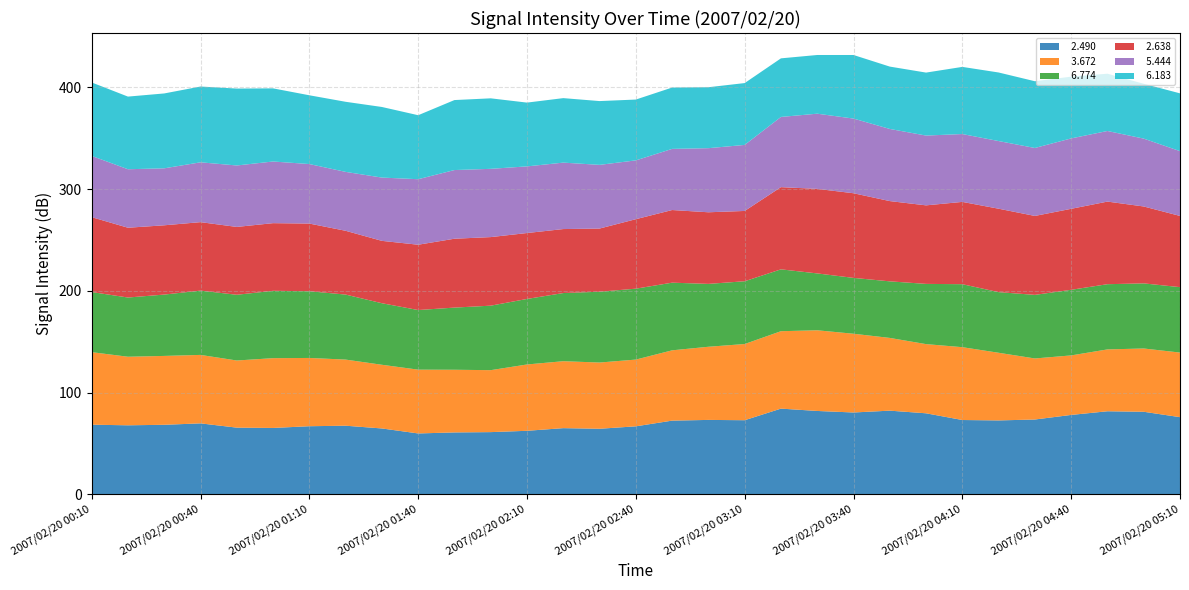

Reading left to right, extract all data points from this chart.

  2.490: 2007/02/20 00:10=68.5	2007/02/20 00:20=67.9	2007/02/20 00:30=68.4	2007/02/20 00:40=69.8	2007/02/20 00:50=65.6	2007/02/20 01:00=65.3	2007/02/20 01:10=67.0	2007/02/20 01:20=67.5	2007/02/20 01:30=64.8	2007/02/20 01:40=59.9	2007/02/20 01:50=60.9	2007/02/20 02:00=61.2	2007/02/20 02:10=62.5	2007/02/20 02:20=65.1	2007/02/20 02:30=64.5	2007/02/20 02:40=66.9	2007/02/20 02:50=72.5	2007/02/20 03:00=73.2	2007/02/20 03:10=72.9	2007/02/20 03:20=84.3	2007/02/20 03:30=82.0	2007/02/20 03:40=80.5	2007/02/20 03:50=82.3	2007/02/20 04:00=79.7	2007/02/20 04:10=73.1	2007/02/20 04:20=72.7	2007/02/20 04:30=73.6	2007/02/20 04:40=78.1	2007/02/20 04:50=81.7	2007/02/20 05:00=81.2	2007/02/20 05:10=75.9
  3.672: 2007/02/20 00:10=71.3	2007/02/20 00:20=67.4	2007/02/20 00:30=67.7	2007/02/20 00:40=67.3	2007/02/20 00:50=66.0	2007/02/20 01:00=68.6	2007/02/20 01:10=67.1	2007/02/20 01:20=65.0	2007/02/20 01:30=62.6	2007/02/20 01:40=62.7	2007/02/20 01:50=61.6	2007/02/20 02:00=60.9	2007/02/20 02:10=65.2	2007/02/20 02:20=65.8	2007/02/20 02:30=65.1	2007/02/20 02:40=65.6	2007/02/20 02:50=69.1	2007/02/20 03:00=71.9	2007/02/20 03:10=74.9	2007/02/20 03:20=76.1	2007/02/20 03:30=79.3	2007/02/20 03:40=77.4	2007/02/20 03:50=71.5	2007/02/20 04:00=68.0	2007/02/20 04:10=71.6	2007/02/20 04:20=66.5	2007/02/20 04:30=60.0	2007/02/20 04:40=58.5	2007/02/20 04:50=60.8	2007/02/20 05:00=62.2	2007/02/20 05:10=63.5
  6.774: 2007/02/20 00:10=59.1	2007/02/20 00:20=58.2	2007/02/20 00:30=60.3	2007/02/20 00:40=63.2	2007/02/20 00:50=64.6	2007/02/20 01:00=66.2	2007/02/20 01:10=65.6	2007/02/20 01:20=63.9	2007/02/20 01:30=60.5	2007/02/20 01:40=58.6	2007/02/20 01:50=61.1	2007/02/20 02:00=63.4	2007/02/20 02:10=64.4	2007/02/20 02:20=67.0	2007/02/20 02:30=69.6	2007/02/20 02:40=69.7	2007/02/20 02:50=66.5	2007/02/20 03:00=61.8	2007/02/20 03:10=61.7	2007/02/20 03:20=60.8	2007/02/20 03:30=55.9	2007/02/20 03:40=54.9	2007/02/20 03:50=55.6	2007/02/20 04:00=59.2	2007/02/20 04:10=61.9	2007/02/20 04:20=59.6	2007/02/20 04:30=62.5	2007/02/20 04:40=64.5	2007/02/20 04:50=64.1	2007/02/20 05:00=64.0	2007/02/20 05:10=64.3
  2.638: 2007/02/20 00:10=73.6	2007/02/20 00:20=68.6	2007/02/20 00:30=68.1	2007/02/20 00:40=67.3	2007/02/20 00:50=66.7	2007/02/20 01:00=66.5	2007/02/20 01:10=66.5	2007/02/20 01:20=62.7	2007/02/20 01:30=61.3	2007/02/20 01:40=64.2	2007/02/20 01:50=67.7	2007/02/20 02:00=67.4	2007/02/20 02:10=64.8	2007/02/20 02:20=62.9	2007/02/20 02:30=62.1	2007/02/20 02:40=68.3	2007/02/20 02:50=71.4	2007/02/20 03:00=70.4	2007/02/20 03:10=69.1	2007/02/20 03:20=80.8	2007/02/20 03:30=83.1	2007/02/20 03:40=83.2	2007/02/20 03:50=78.9	2007/02/20 04:00=77.2	2007/02/20 04:10=80.9	2007/02/20 04:20=82.0	2007/02/20 04:30=77.6	2007/02/20 04:40=79.6	2007/02/20 04:50=81.2	2007/02/20 05:00=75.6	2007/02/20 05:10=70.0
  5.444: 2007/02/20 00:10=60.2	2007/02/20 00:20=57.5	2007/02/20 00:30=56.0	2007/02/20 00:40=58.8	2007/02/20 00:50=60.4	2007/02/20 01:00=60.6	2007/02/20 01:10=58.5	2007/02/20 01:20=57.9	2007/02/20 01:30=62.2	2007/02/20 01:40=64.4	2007/02/20 01:50=67.5	2007/02/20 02:00=67.1	2007/02/20 02:10=65.5	2007/02/20 02:20=65.3	2007/02/20 02:30=62.6	2007/02/20 02:40=57.8	2007/02/20 02:50=60.1	2007/02/20 03:00=63.0	2007/02/20 03:10=64.9	2007/02/20 03:20=69.0	2007/02/20 03:30=73.9	2007/02/20 03:40=73.4	2007/02/20 03:50=70.9	2007/02/20 04:00=68.6	2007/02/20 04:10=66.7	2007/02/20 04:20=66.5	2007/02/20 04:30=66.8	2007/02/20 04:40=69.2	2007/02/20 04:50=69.4	2007/02/20 05:00=66.7	2007/02/20 05:10=63.7
  6.183: 2007/02/20 00:10=72.2	2007/02/20 00:20=71.4	2007/02/20 00:30=73.6	2007/02/20 00:40=74.5	2007/02/20 00:50=75.6	2007/02/20 01:00=71.9	2007/02/20 01:10=67.6	2007/02/20 01:20=68.9	2007/02/20 01:30=69.4	2007/02/20 01:40=62.9	2007/02/20 01:50=68.8	2007/02/20 02:00=69.3	2007/02/20 02:10=62.7	2007/02/20 02:20=63.4	2007/02/20 02:30=62.7	2007/02/20 02:40=59.8	2007/02/20 02:50=60.3	2007/02/20 03:00=59.9	2007/02/20 03:10=60.8	2007/02/20 03:20=57.6	2007/02/20 03:30=57.7	2007/02/20 03:40=62.5	2007/02/20 03:50=61.3	2007/02/20 04:00=61.9	2007/02/20 04:10=66.0	2007/02/20 04:20=67.4	2007/02/20 04:30=65.6	2007/02/20 04:40=60.7	2007/02/20 04:50=56.3	2007/02/20 05:00=53.9	2007/02/20 05:10=56.8